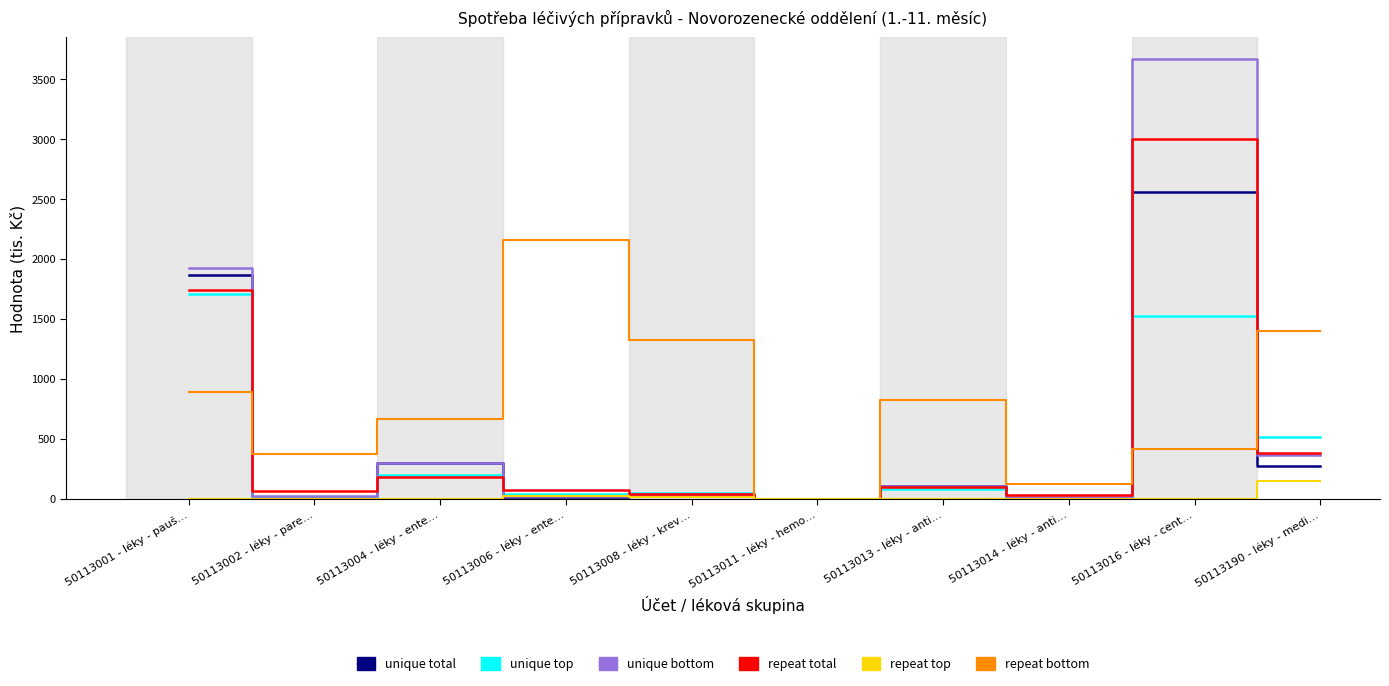

At which category is the sum across all series the highest?

50113016 - léky - cent…